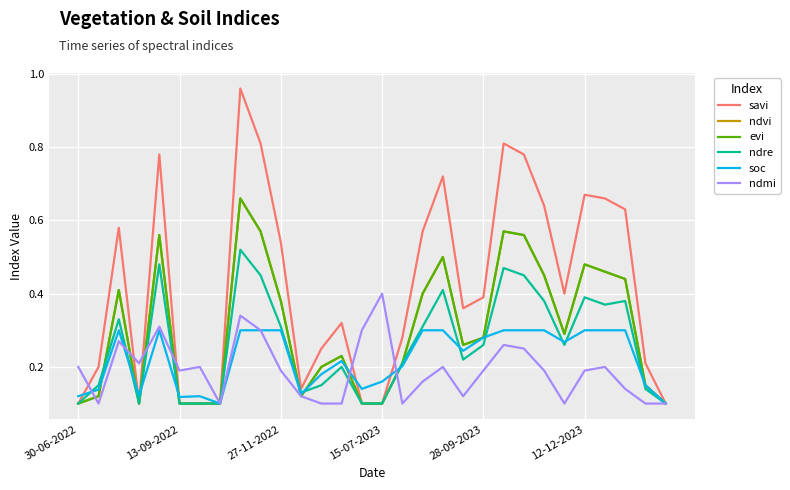

What is the label of the 12th point from the left?

11